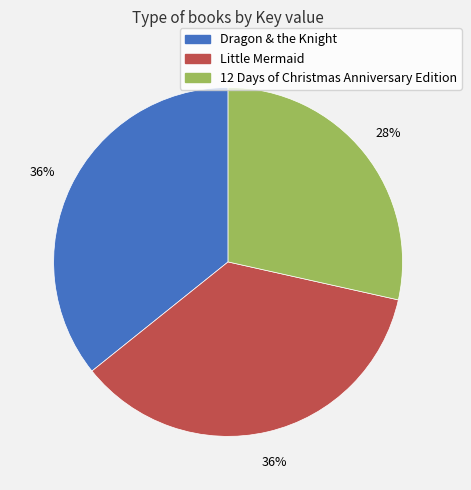

The Little Mermaid slice represents 26% of the pie. True or false?

False